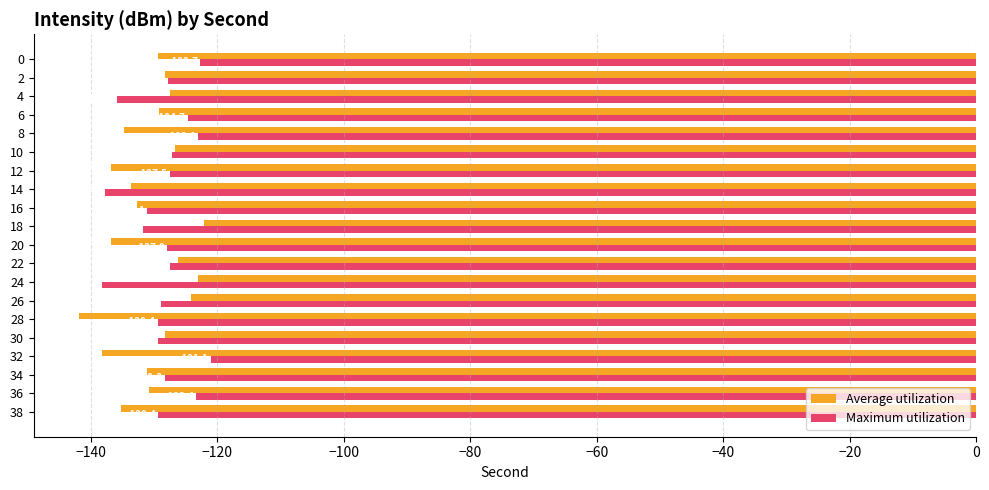

What is the maximum value shown in the chart?

-121.1